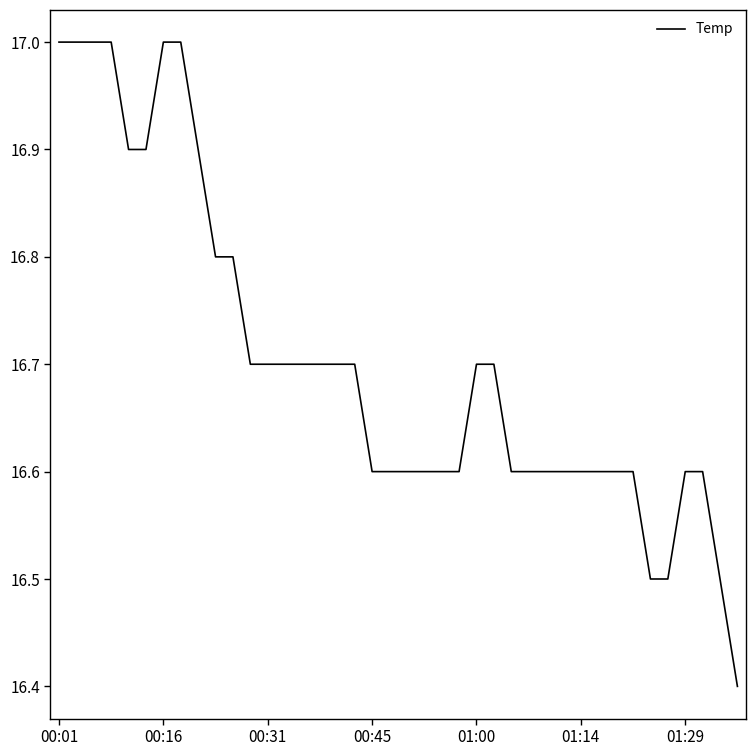

What is the maximum value shown in the chart?

17.0